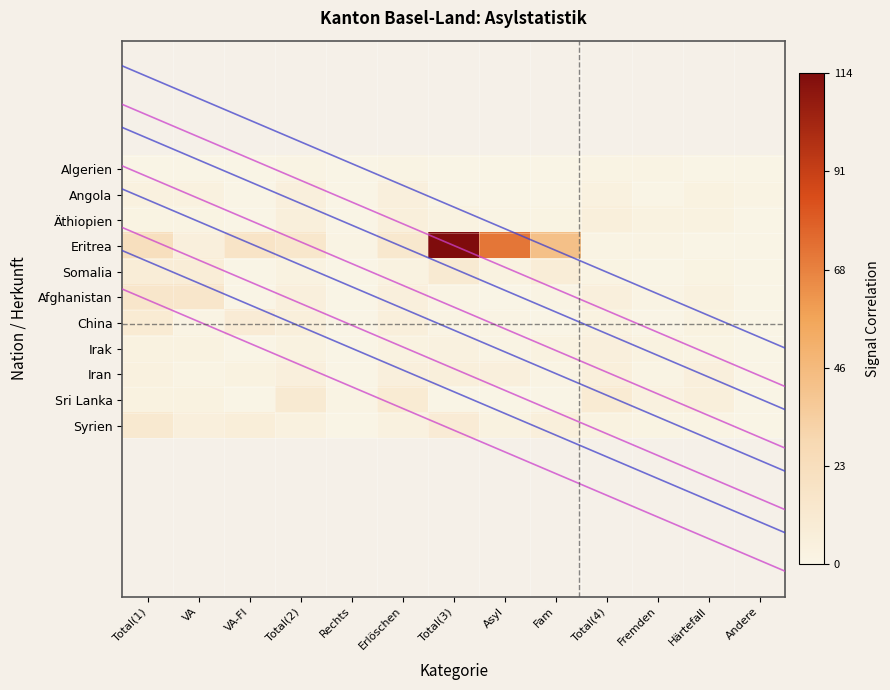

At which category is the sum across all series the highest?

Total(3)